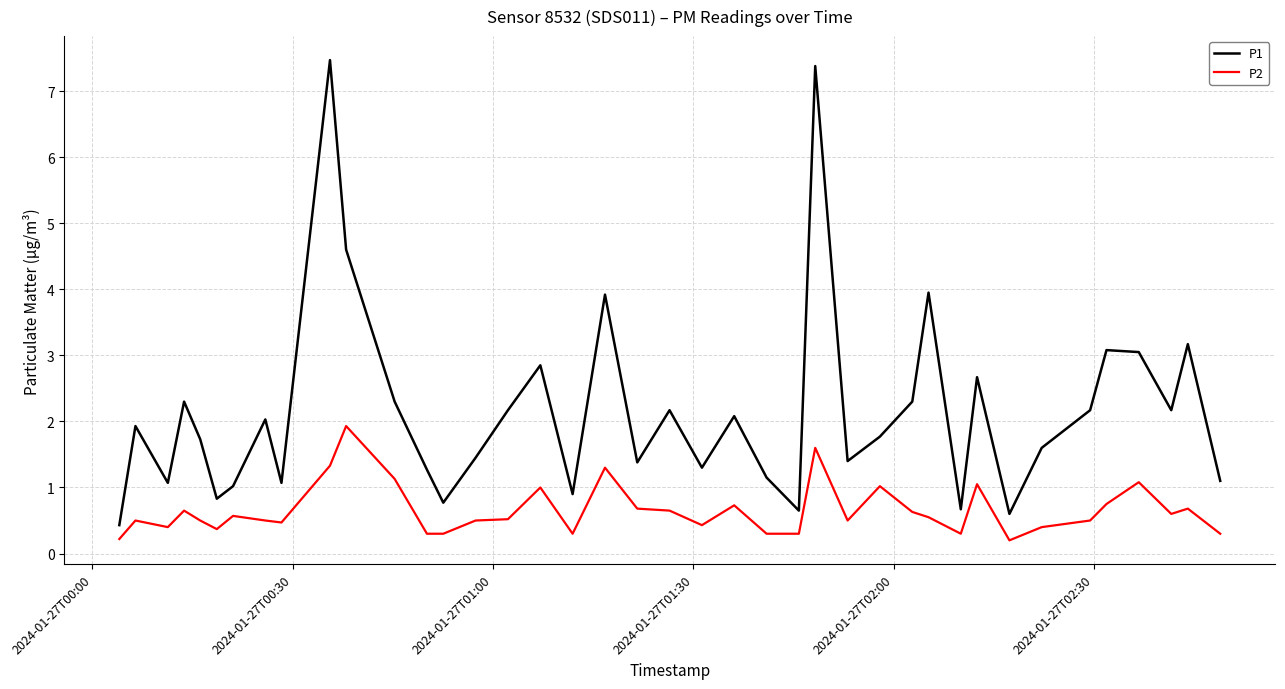

What are all the series names shown in the legend?

P1, P2